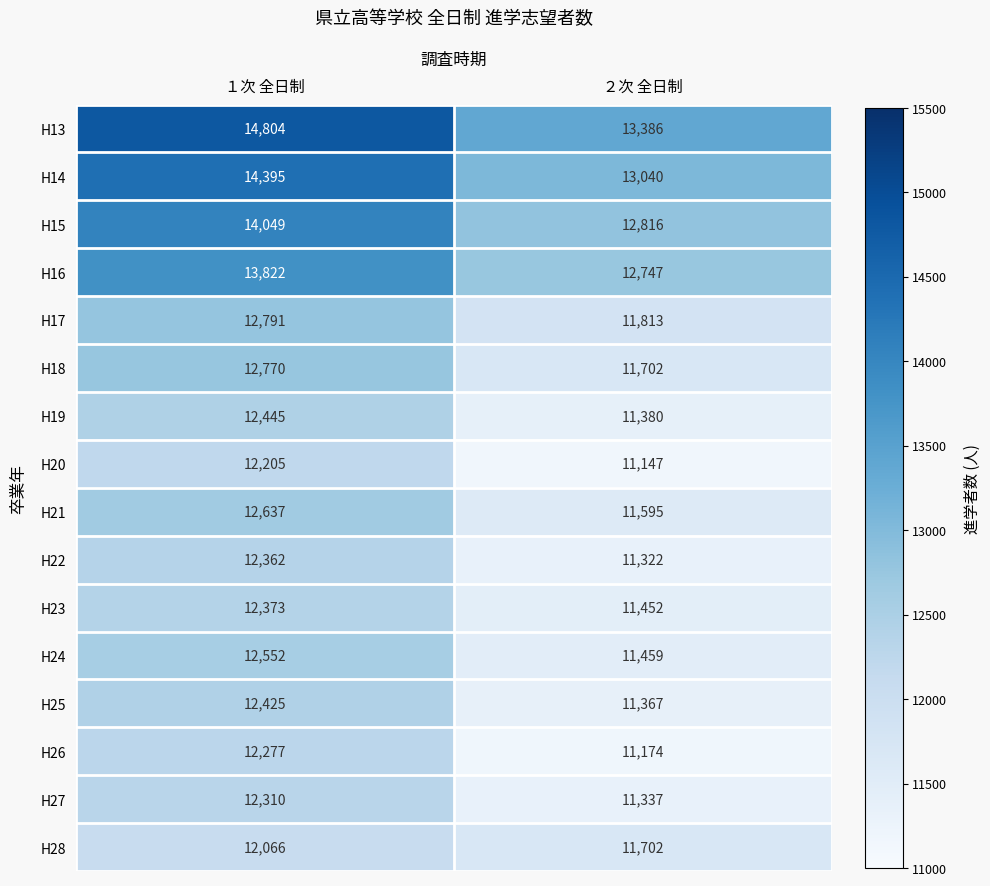

What value does the H15 series have at ２次 全日制, to the nearest 100?

12800